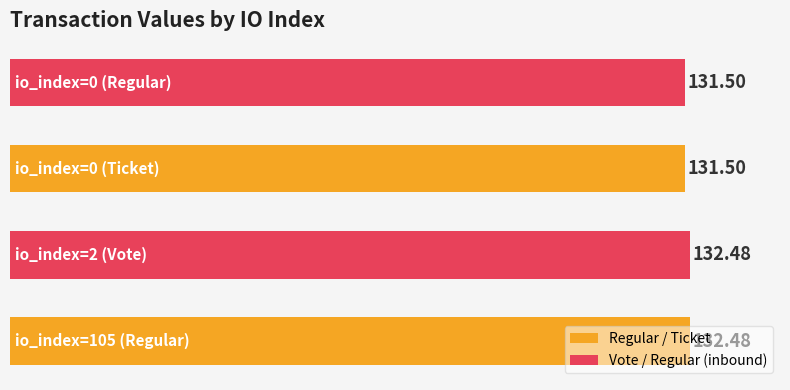

Does the chart contain any negative values?

No